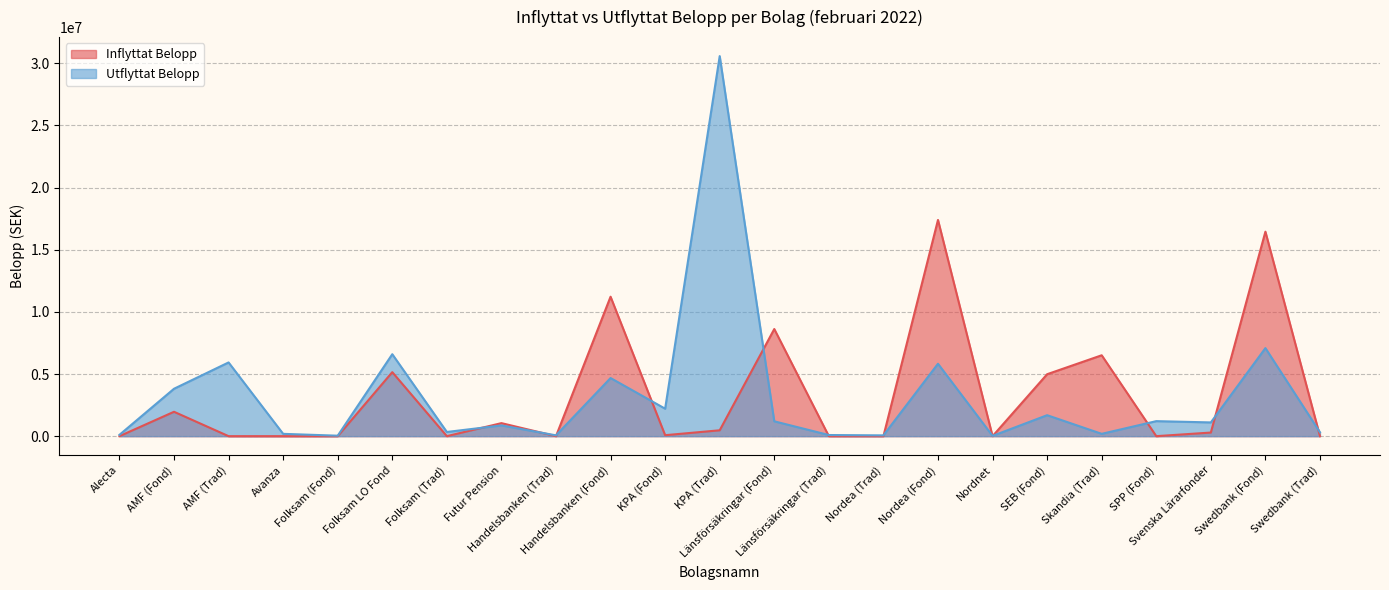

How many interior local peaks does the Utflyttat Belopp series have?

9